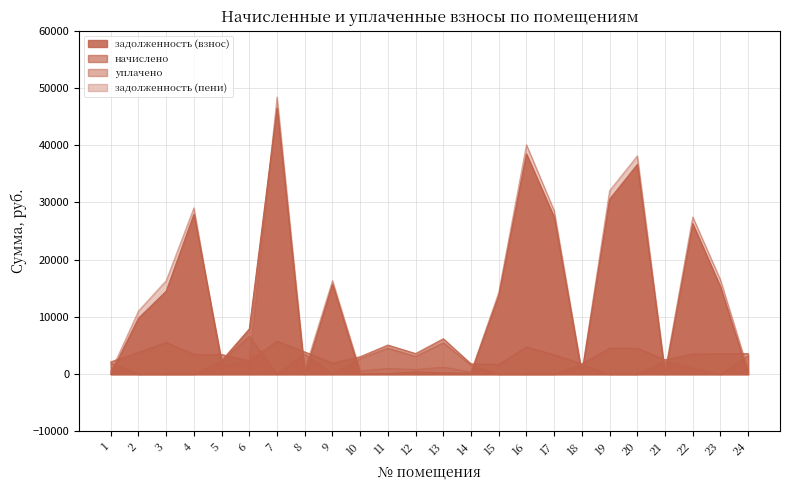

At which category does уплачено reach its first local valley?

7